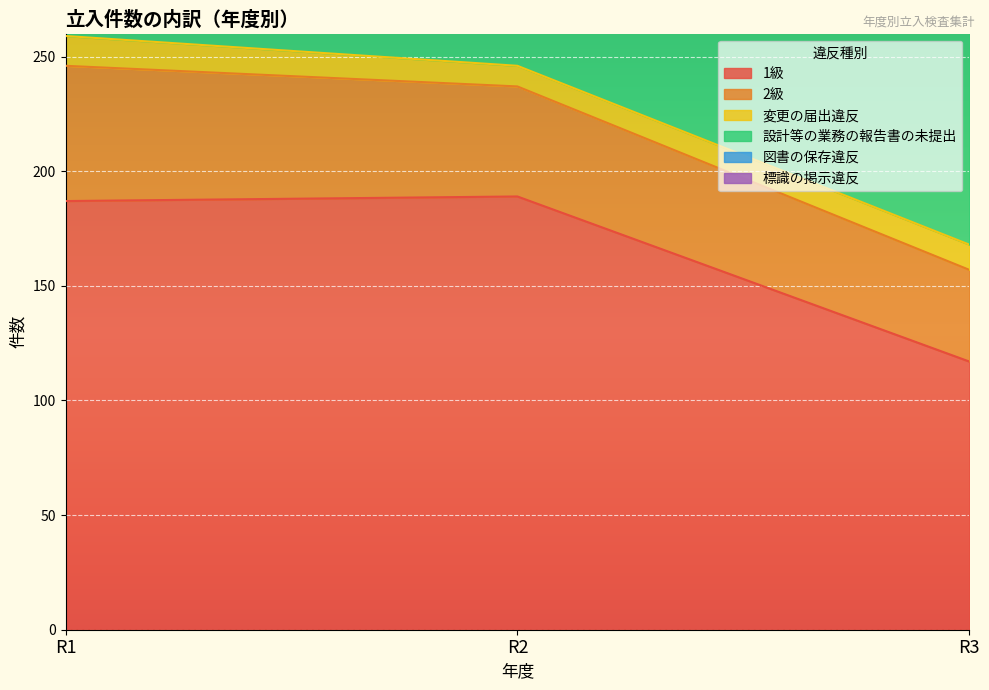

The value of 1級 at R2 is 189. True or false?

True